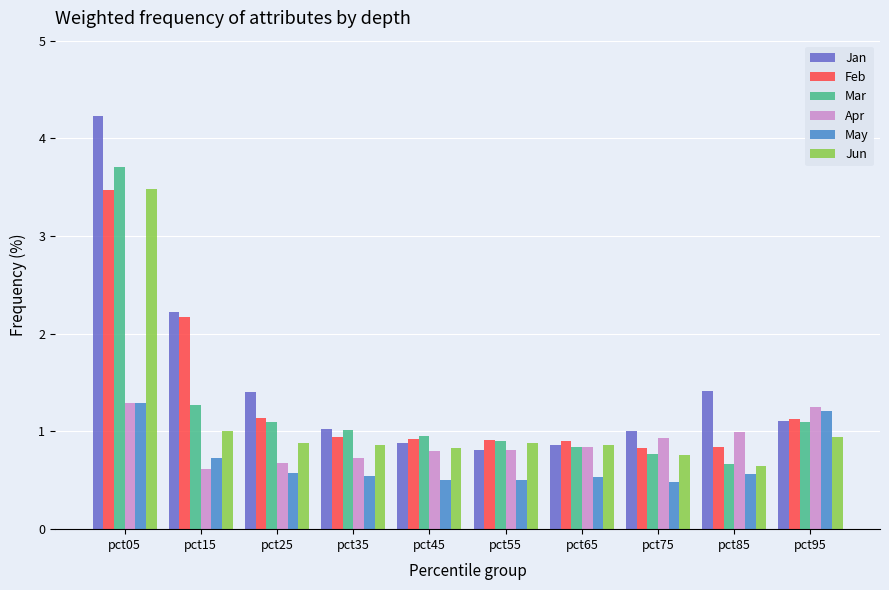

What are all the series names shown in the legend?

Jan, Feb, Mar, Apr, May, Jun